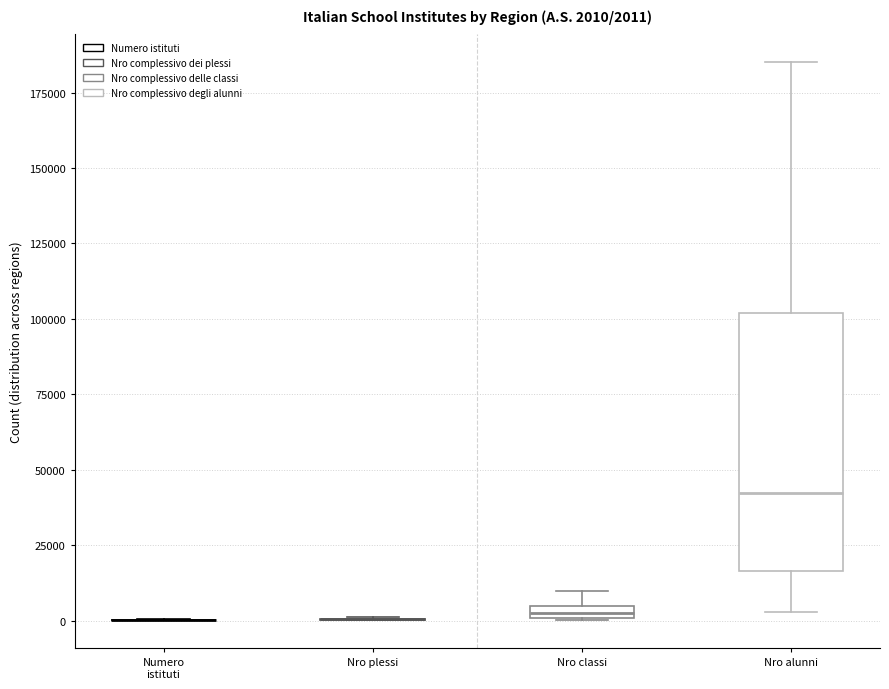

Which box is the tallest, from its lower edge to its upper edge?

Nro alunni